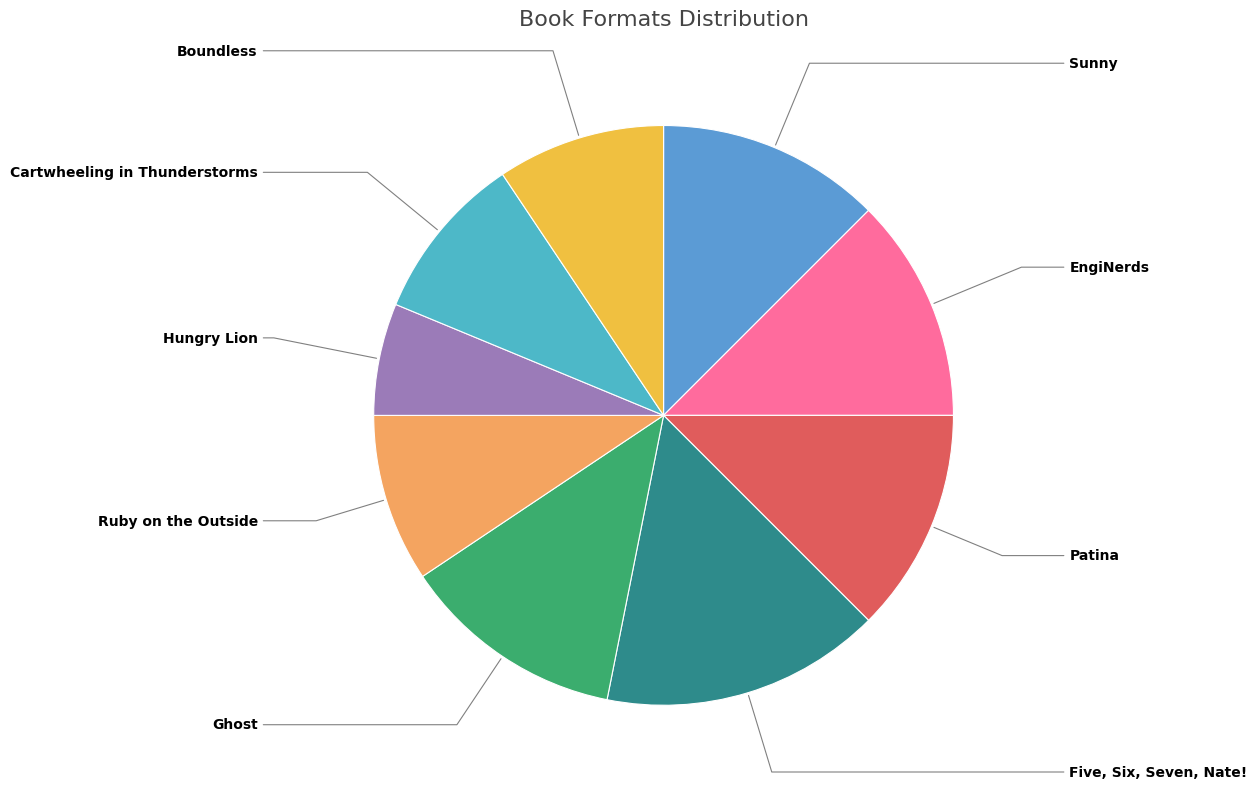

What is the ratio of the value at Boundless to the value at EngiNerds?

0.8